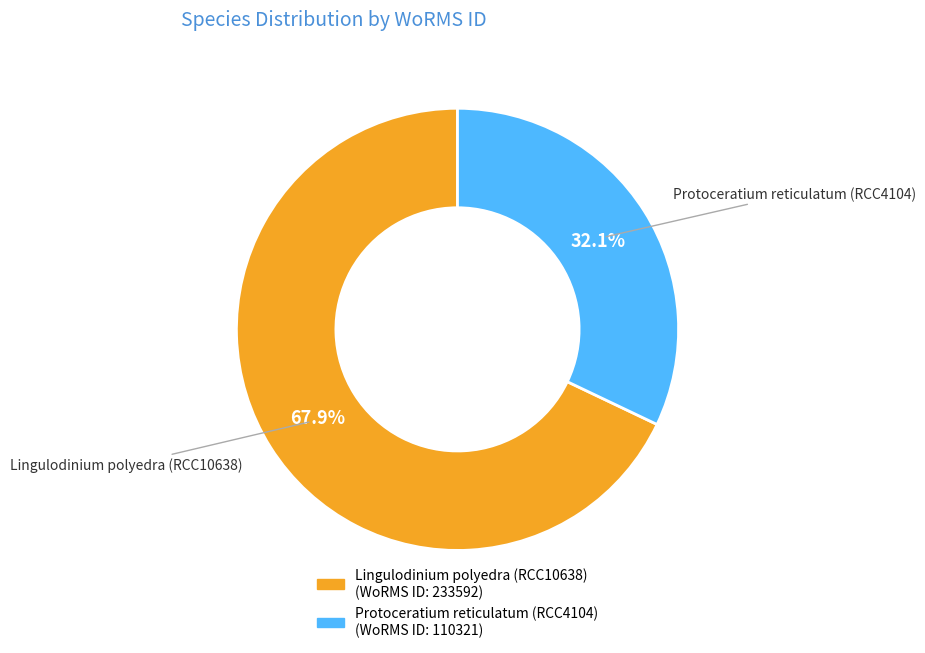

How many slices are in this pie chart?

2